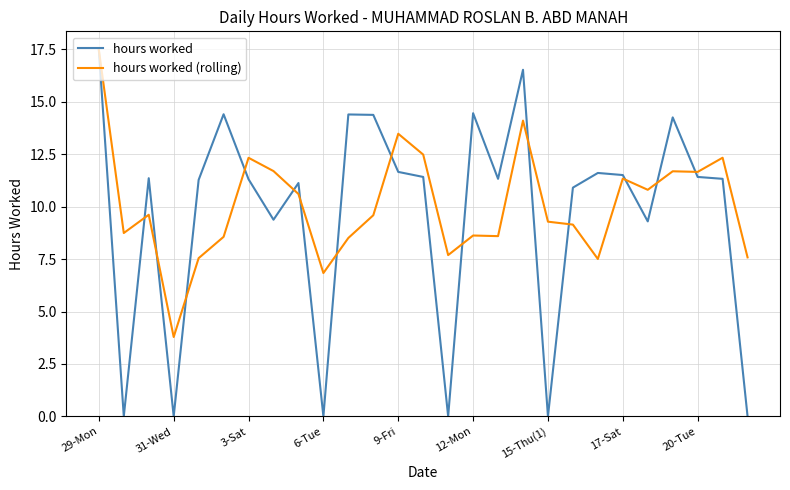

What is the lowest value of the hours worked (rolling) series?

3.8